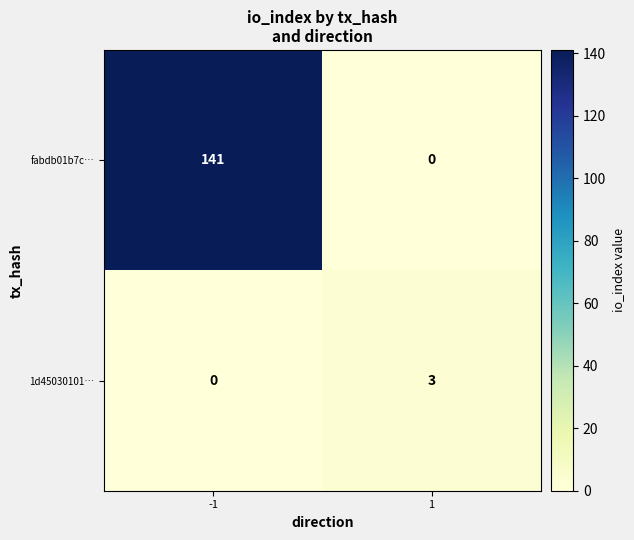

List the labels in order of fabdb01b7c… value, largest first.

-1, 1